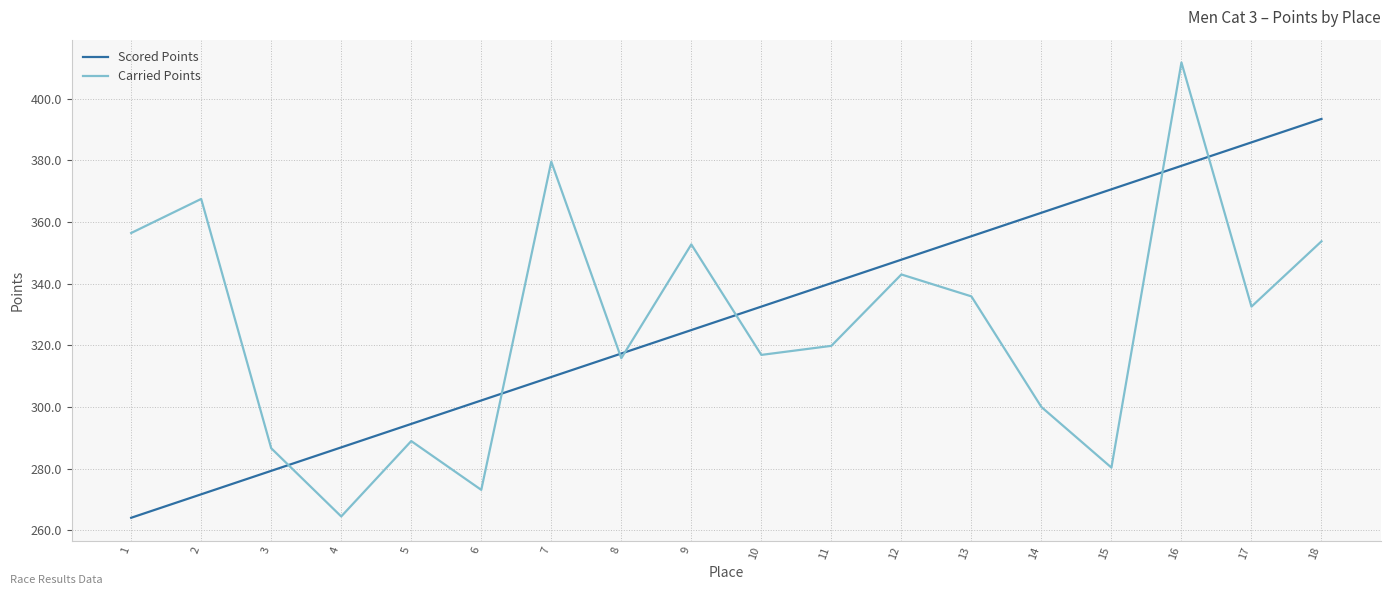

Which category has the highest value in the Scored Points series?

18